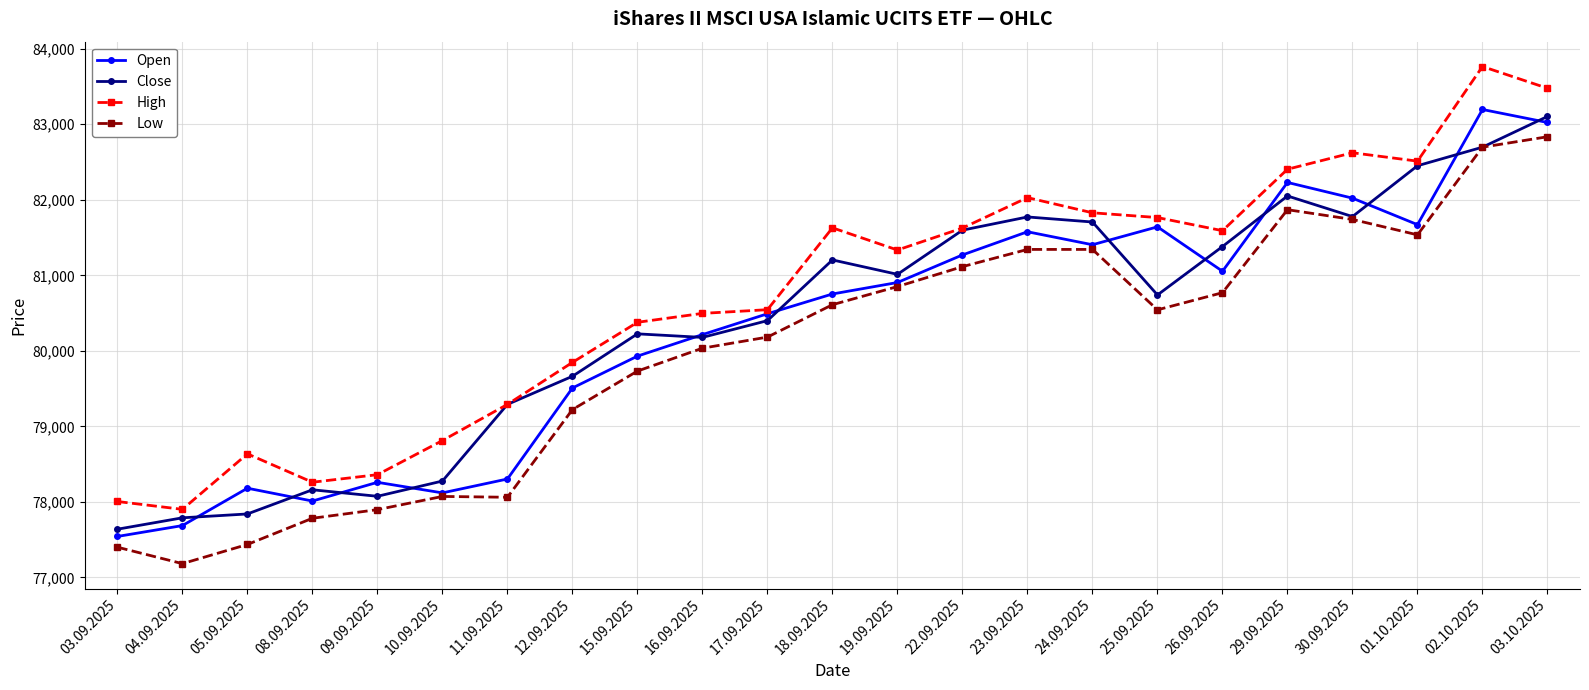

What is the difference between the maximum and minimum values in the Close series?

5466